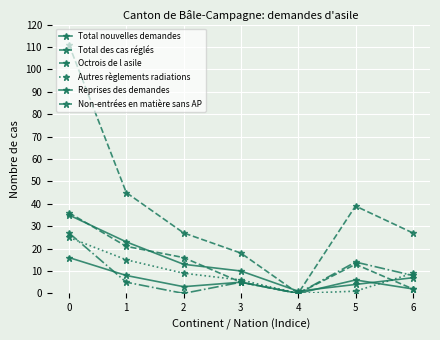

What is the greatest value displayed?

111